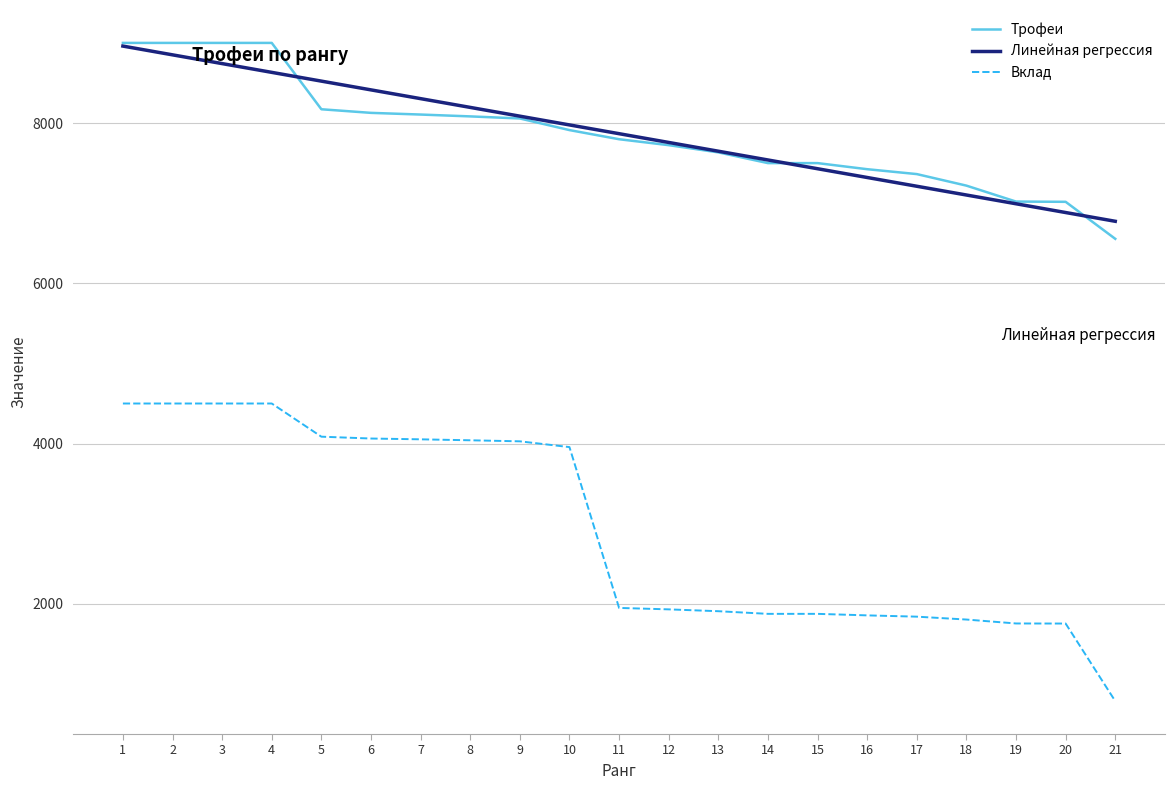

True or false: Вклад and Трофеи intersect in this chart.

False